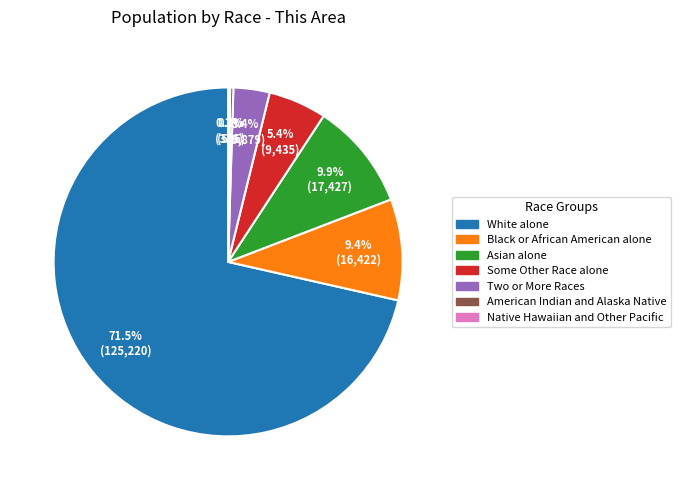

Is it true that Two or More Races is 3% of the pie?

True